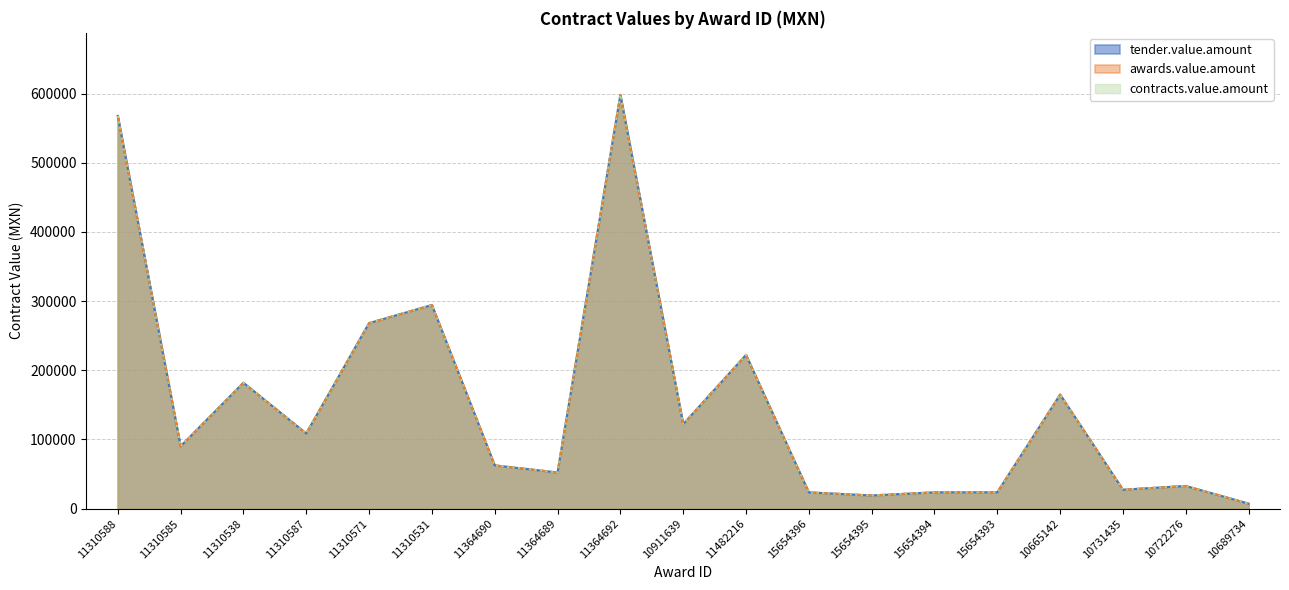

How many lines are shown in the chart?

3